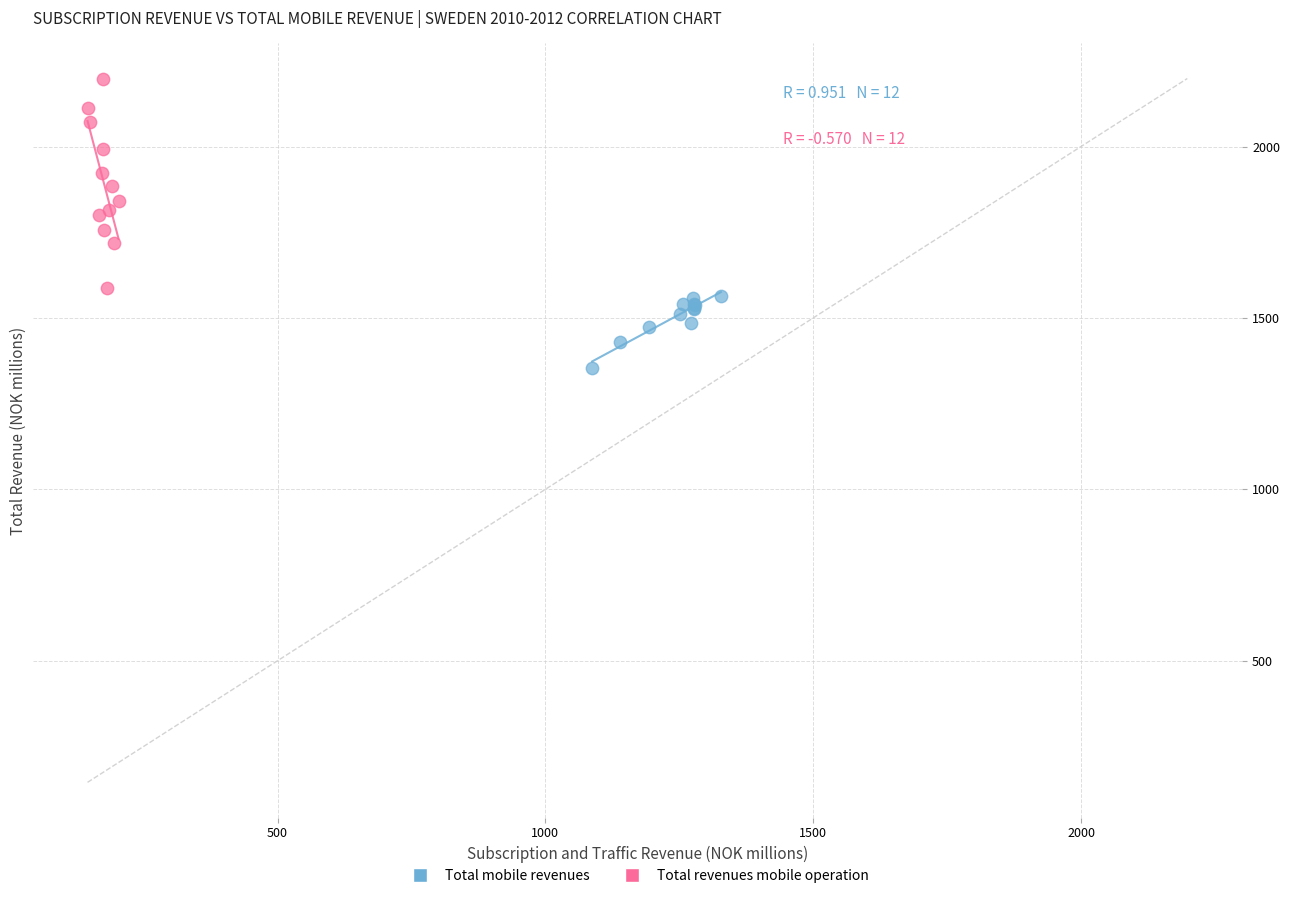

What are all the series names shown in the legend?

Total mobile revenues, Total revenues mobile operation